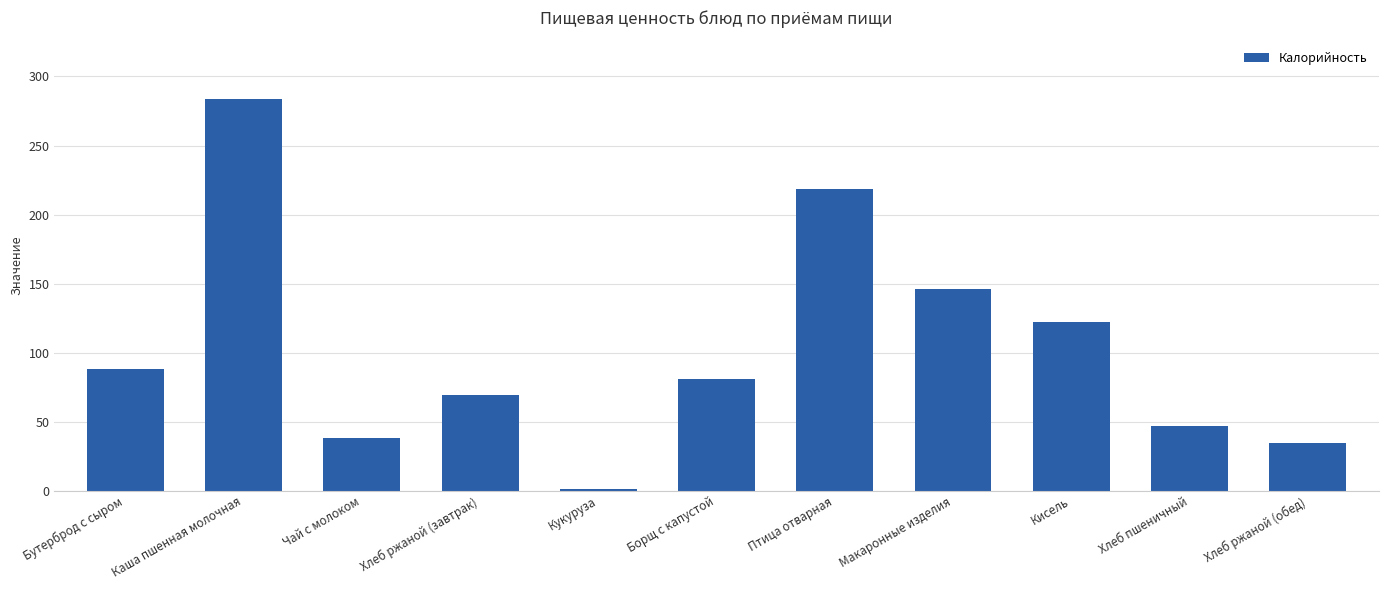

Reading left to right, list all the values displayed in this chart.

88.0	283.6	38.0	69.6	1.3	80.6	218.6	146.3	122.0	47.0	34.8